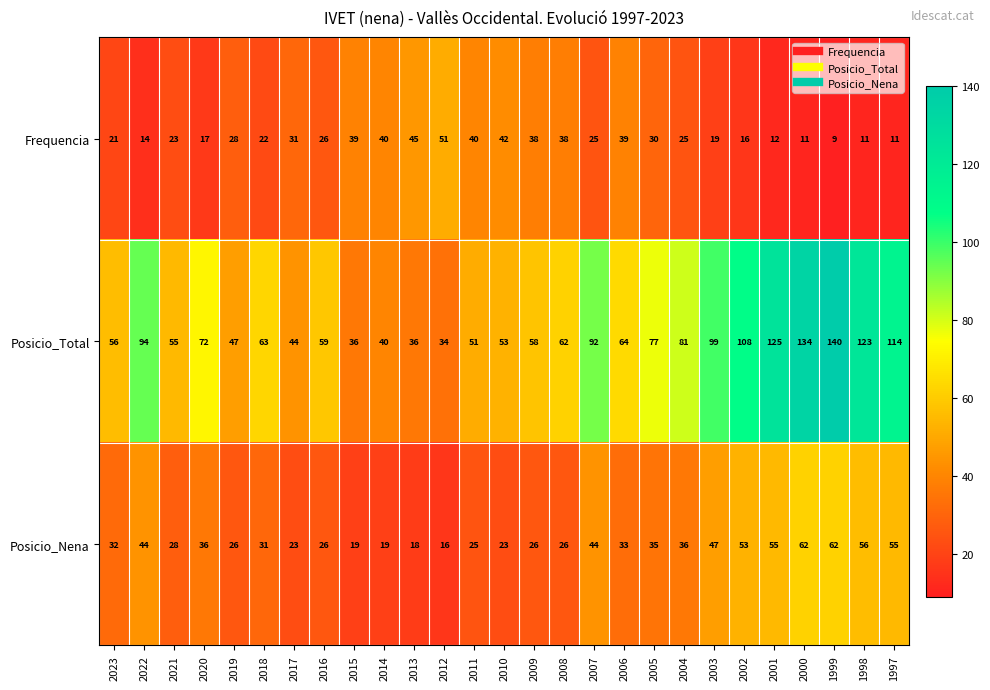

What value does the Posicio_Total series have at 2005, to the nearest 10?

80